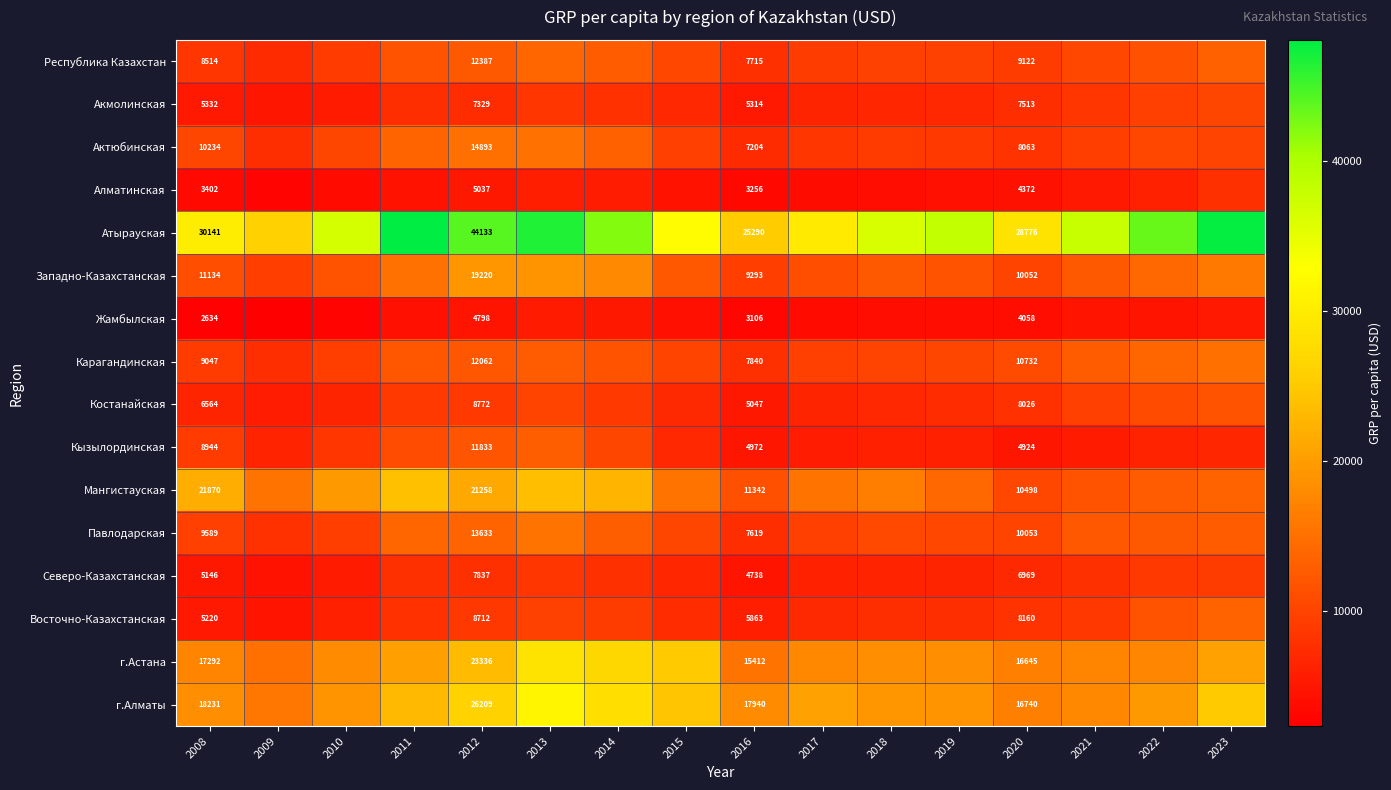

At 2016, list the series in order from smallest to largest.

Жамбылская, Алматинская, Северо-Казахстанская, Кызылординская, Костанайская, Акмолинская, Восточно-Казахстанская, Актюбинская, Павлодарская, Республика Казахстан, Карагандинская, Западно-Казахстанская, Мангистауская, г.Астана, г.Алматы, Атырауская